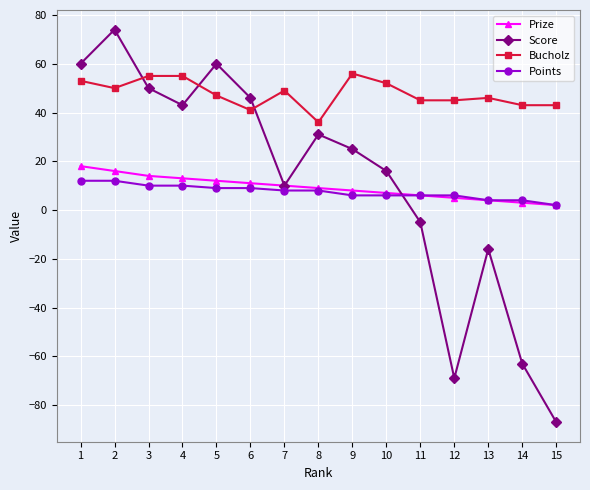

True or false: Points has a value of 6 at 9.

True